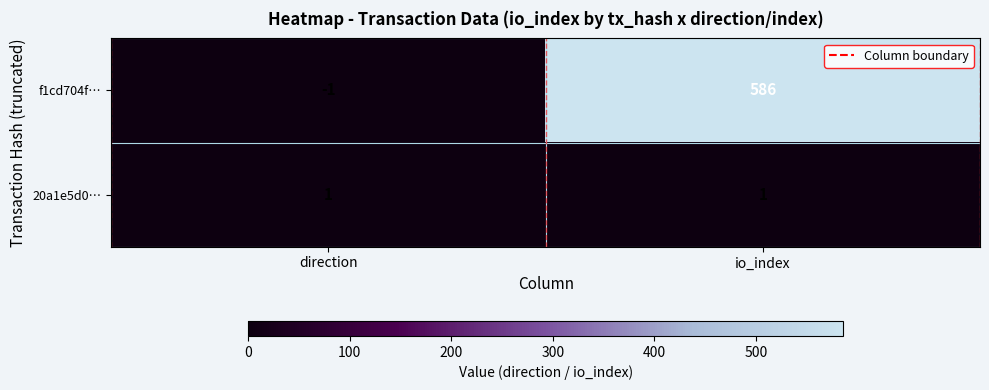

At which label is f1cd704f… closest to 292?

direction